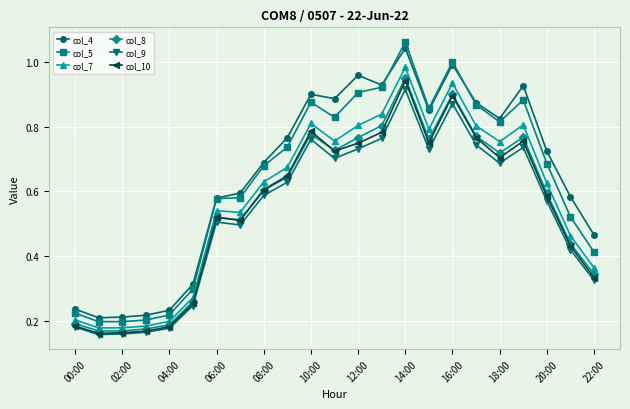

True or false: col_10 has more than 1 points higher than both neighbors.

True